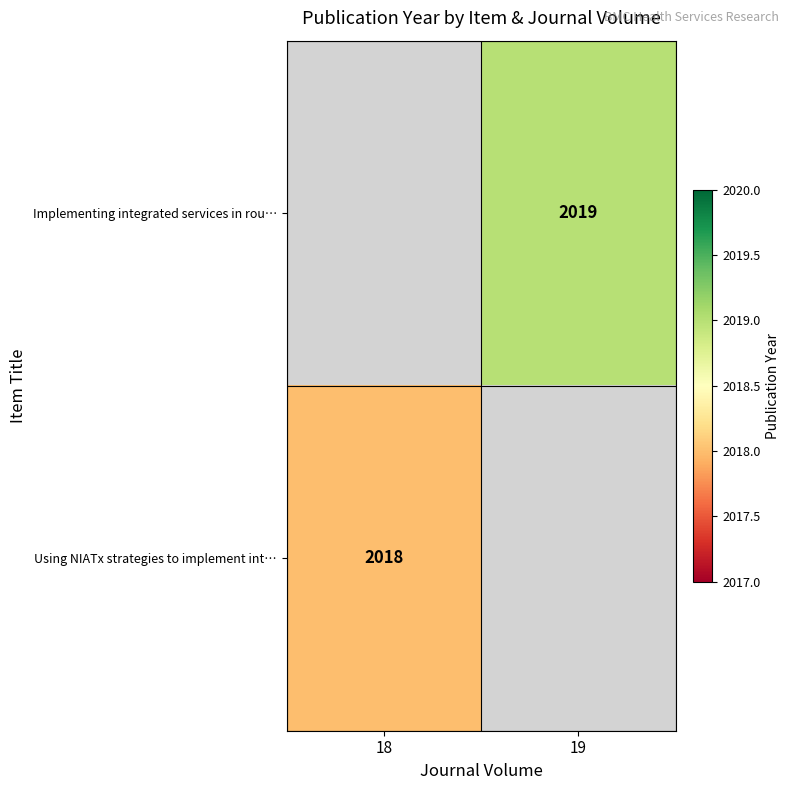

Count the number of categories in the chart.

2